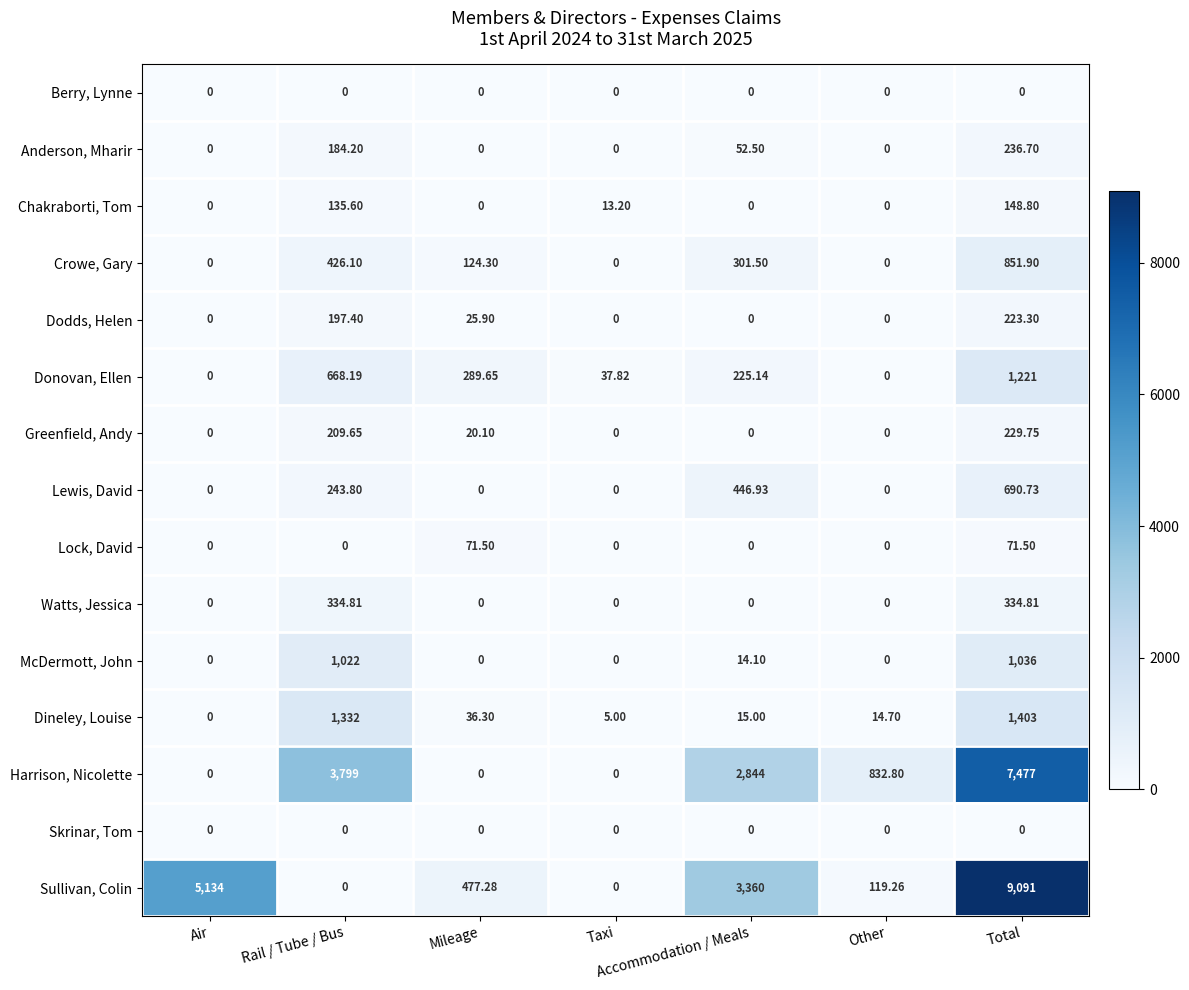

What is the difference between the highest and lowest values at Accommodation / Meals?

3360.0